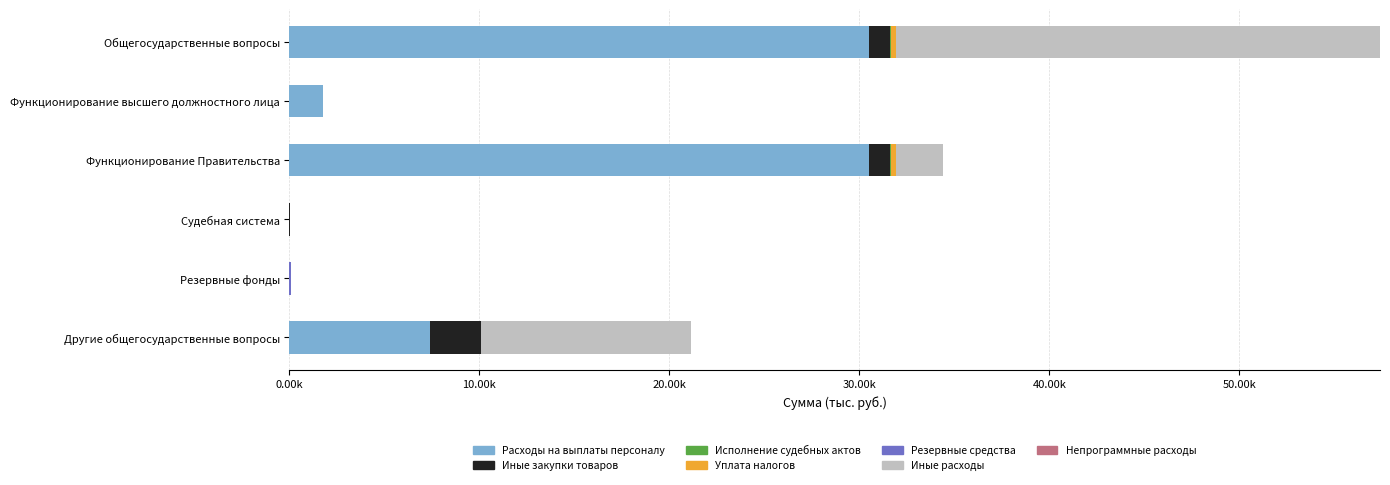

The Резервные средства series shows 68.2 at Функционирование Правительства. True or false?

False